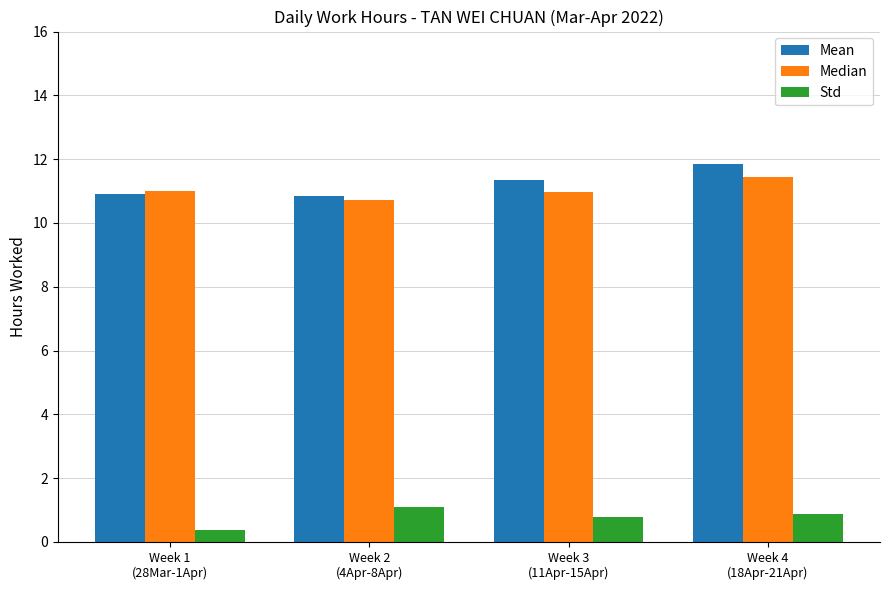

Does the chart contain stacked bars?

No